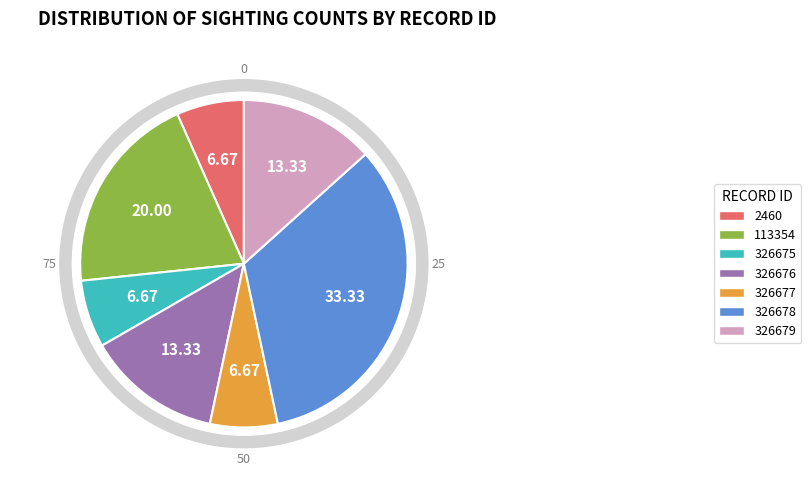

To the nearest percent, what is the difference between the largest and smallest slice percentages?

27%